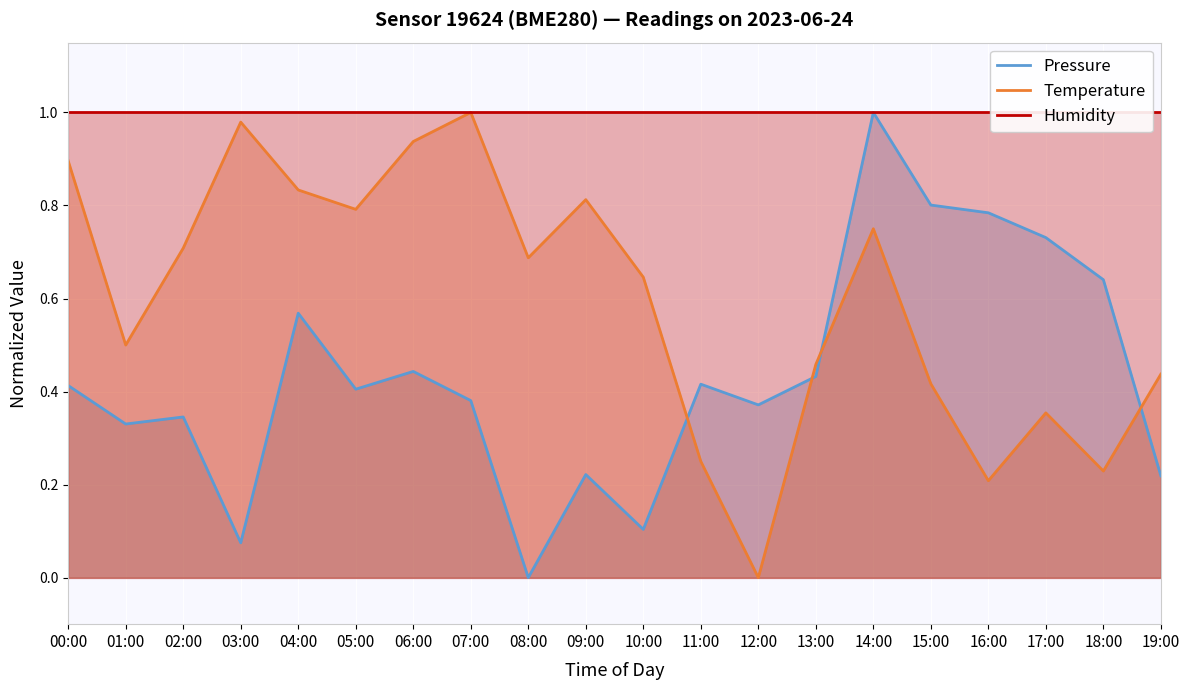

List the labels in order of Temperature value, smallest first.

12:00, 16:00, 18:00, 11:00, 17:00, 15:00, 19:00, 13:00, 01:00, 10:00, 08:00, 02:00, 14:00, 05:00, 09:00, 04:00, 00:00, 06:00, 03:00, 07:00